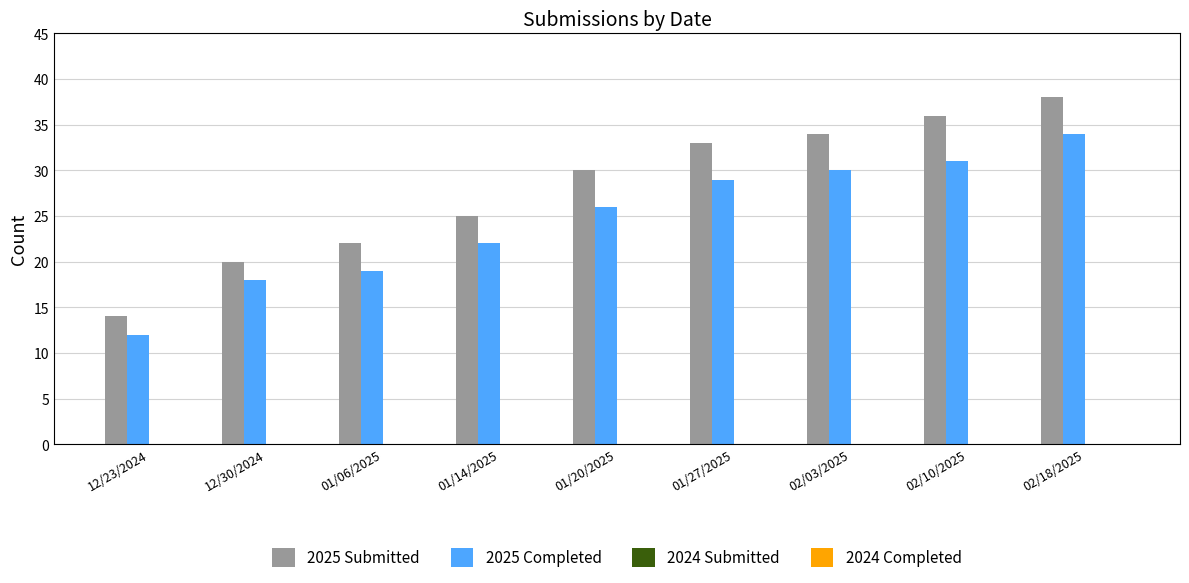

What is the maximum value shown in the chart?

38